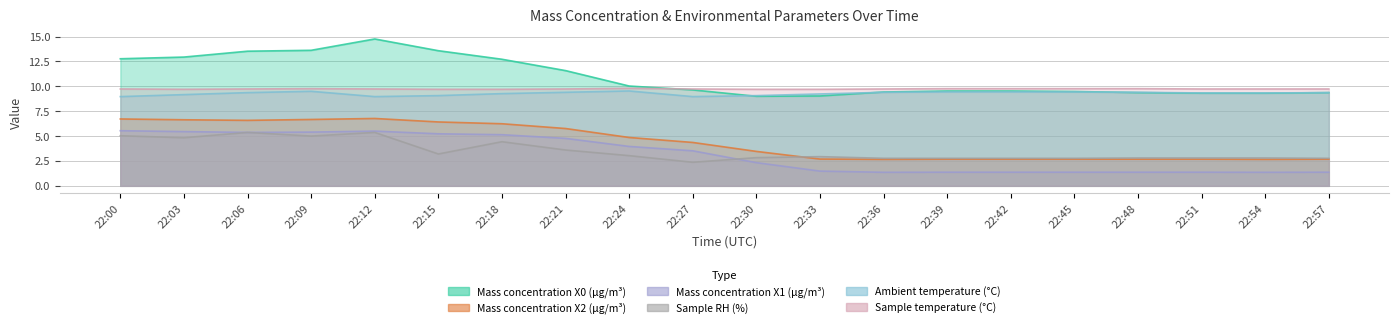

What is the sum of the Sample RH (%) values at 22:03 and 22:09?

9.8